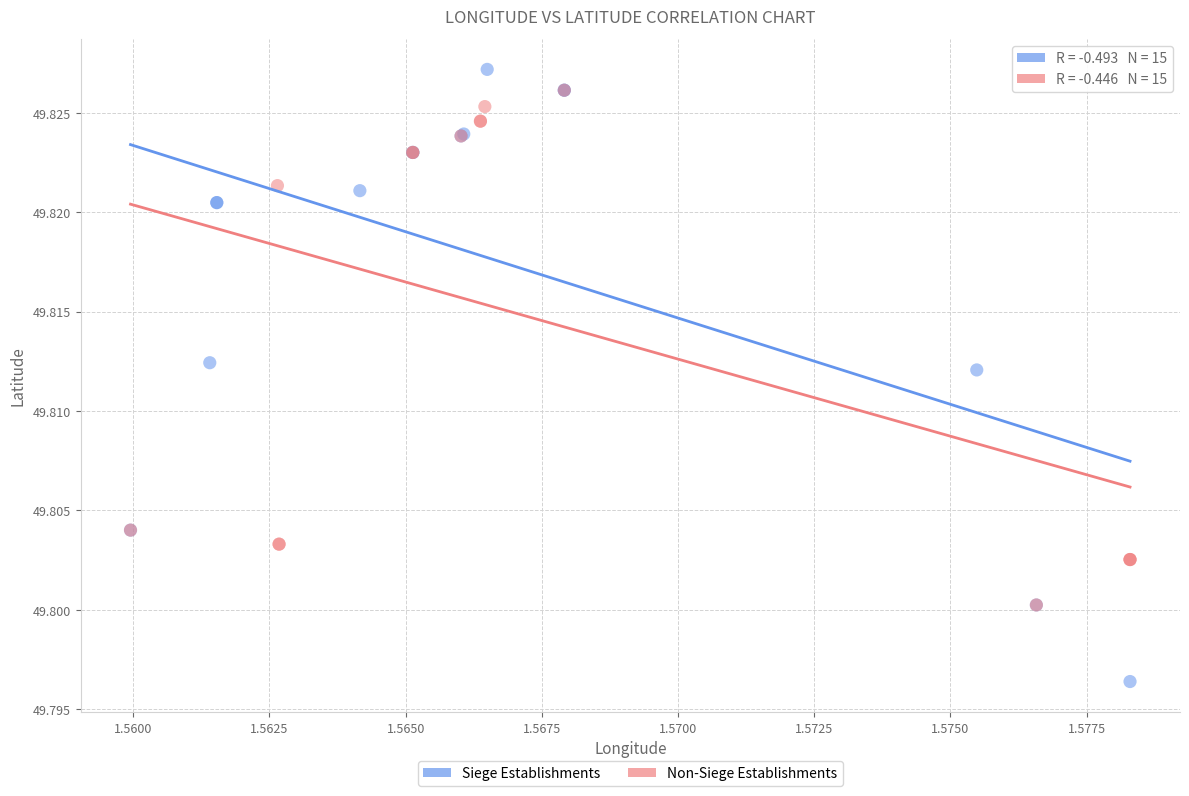

Which series reaches the minimum Y coordinate?

Siege Establishments